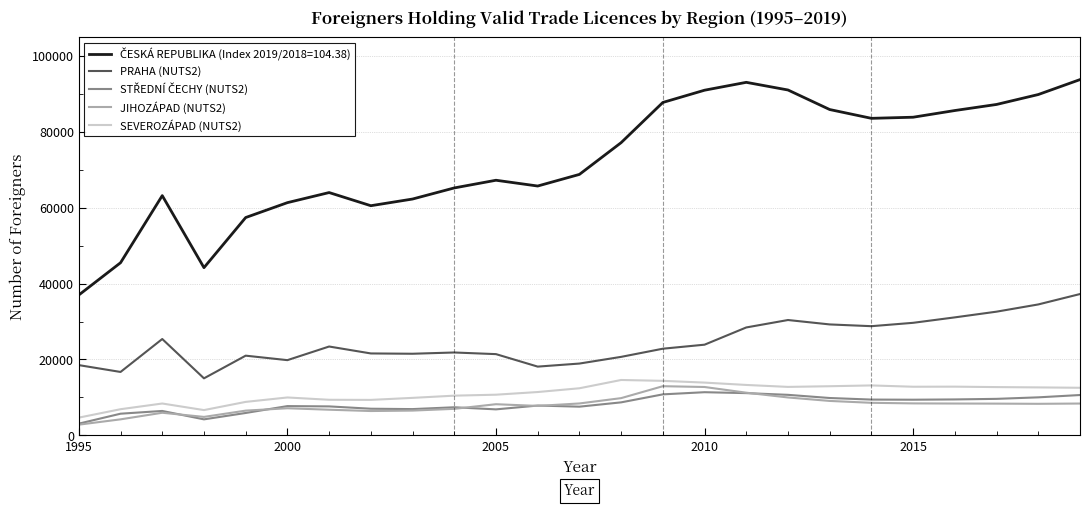

Count the number of data series in this chart.

5